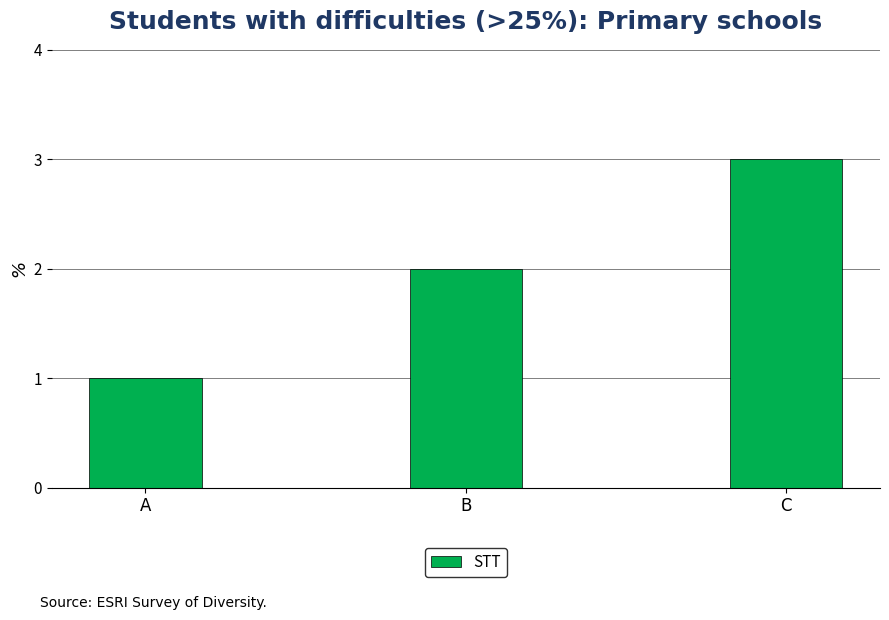

How many values are below 2?

1